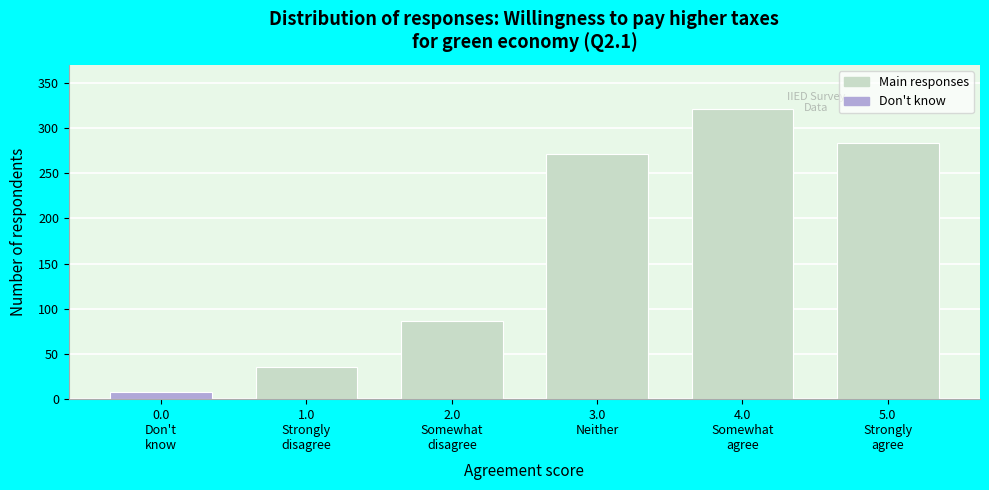

Reading right to left, transcribe all the data shown in this chart.

284	321	271	86	36	8